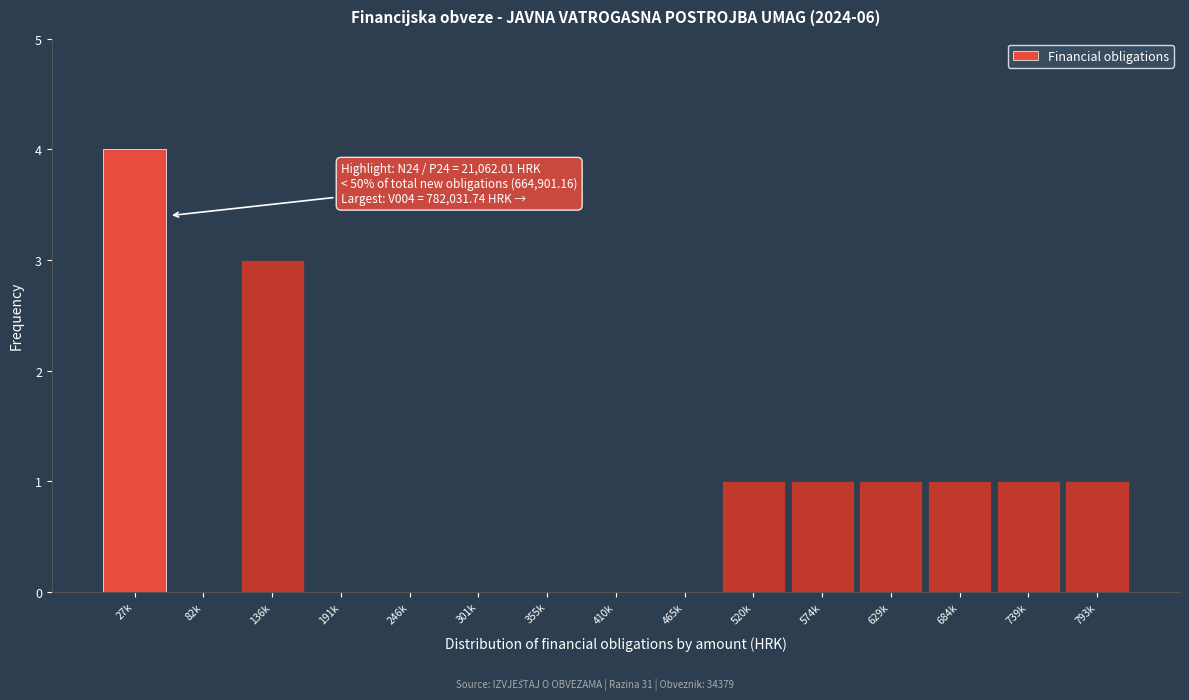

Reading left to right, list all the values displayed in this chart.

27k=4	82k=0	136k=3	191k=0	246k=0	301k=0	355k=0	410k=0	465k=0	520k=1	574k=1	629k=1	684k=1	739k=1	793k=1